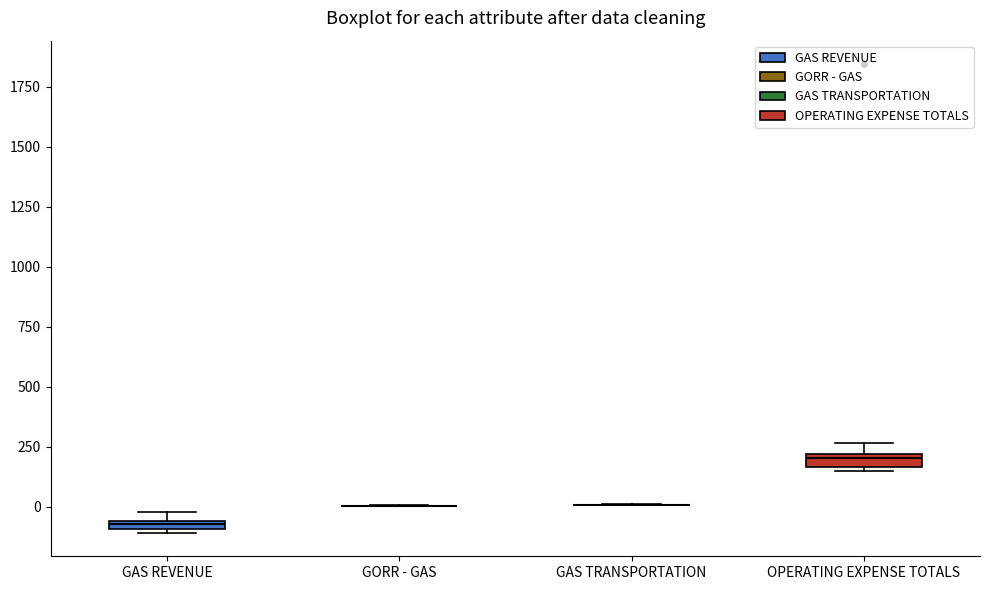

Where is the lower edge of the box for OPERATING EXPENSE TOTALS on the y-axis? The values are not printed on the chart, so give them approximately, as read against the axis.

150